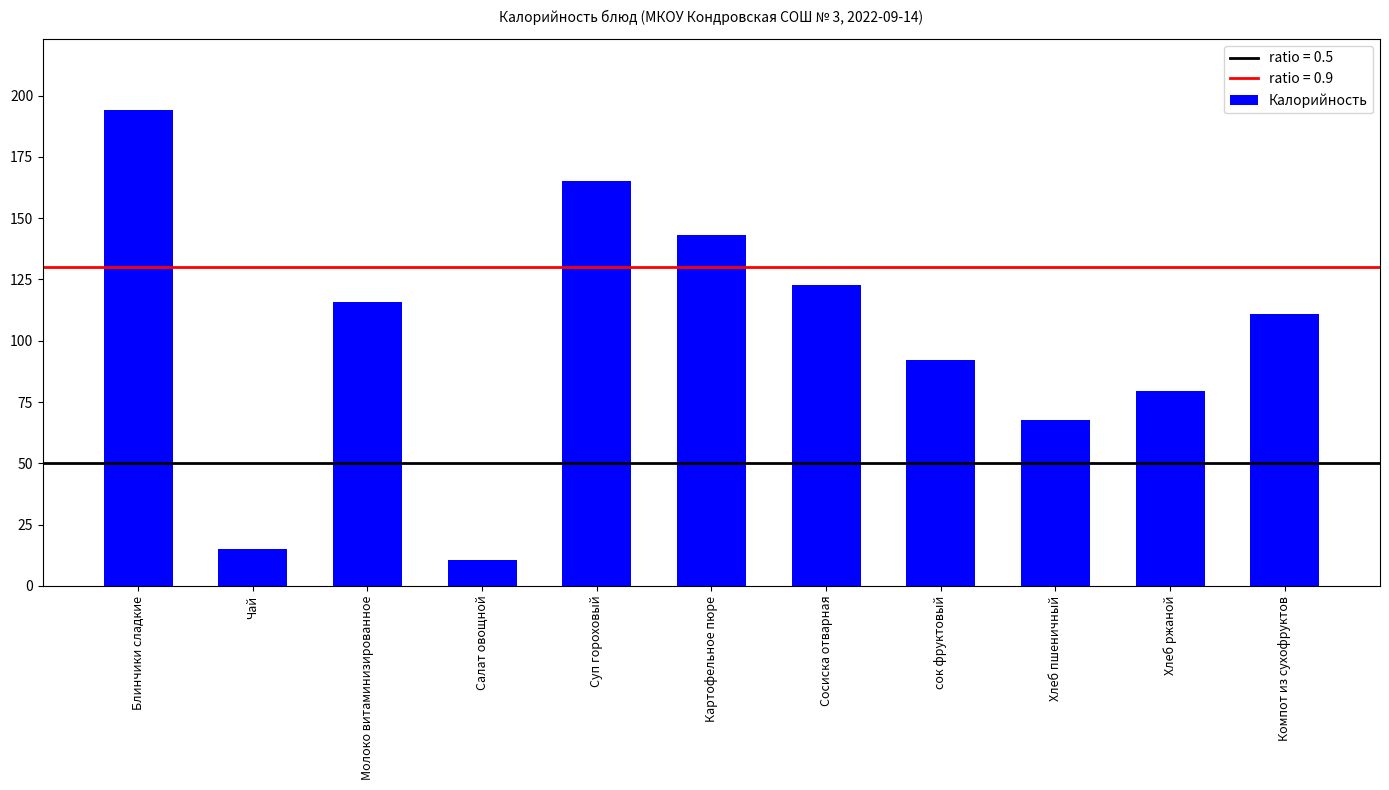

Is it true that the value at Хлеб ржаной is 131.7?

False